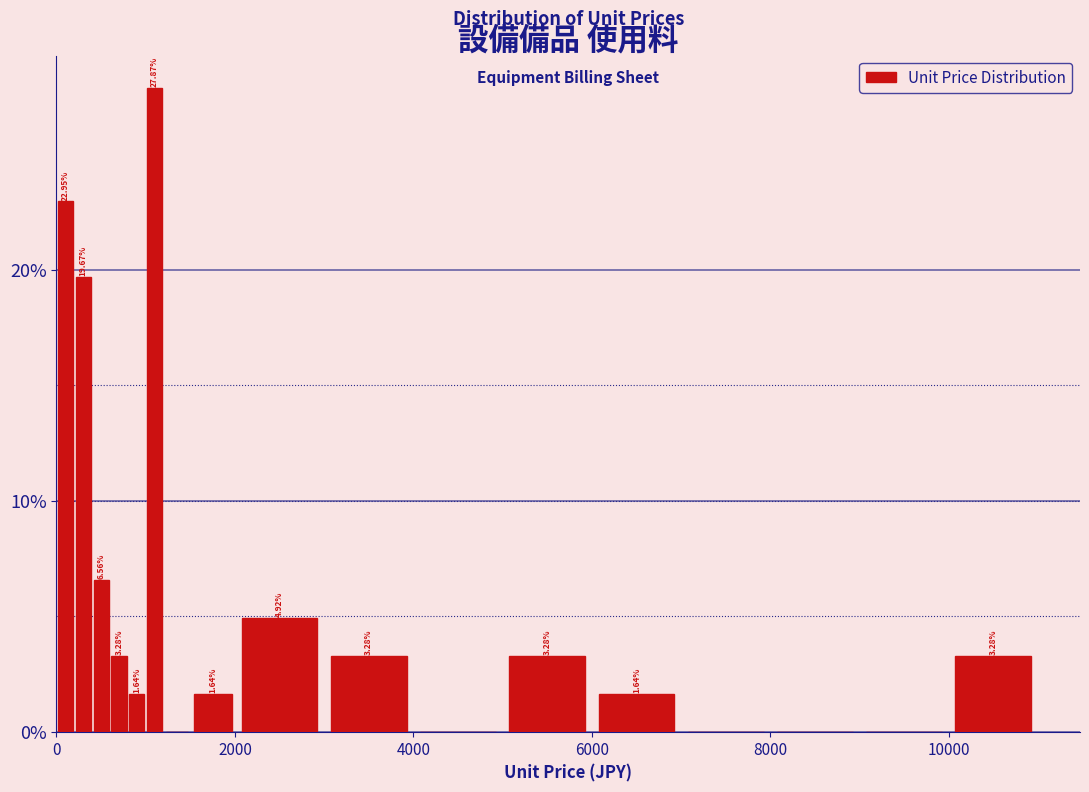

Read against the x-axis, roughly where is the centre of the tallest bar?

1200